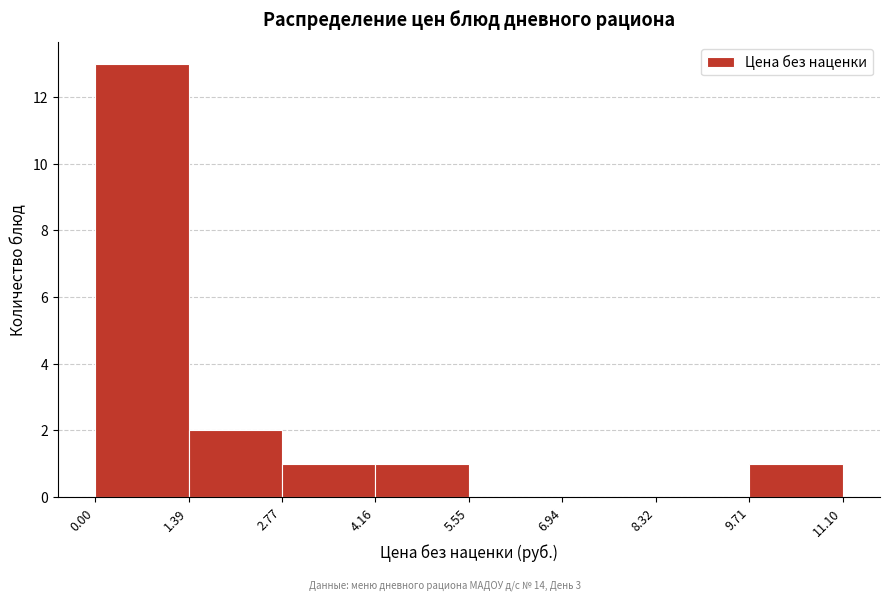

Reading left to right, transcribe this chart: for each bar, give the range it covers on the x-axis and its height. The values are not printed on the chart, so give them approximately, as read against the axis.

0.00 to 1.39: 13
1.39 to 2.77: 2
2.77 to 4.16: 1
4.16 to 5.55: 1
5.55 to 6.94: 0
6.94 to 8.32: 0
8.32 to 9.71: 0
9.71 to 11.10: 1